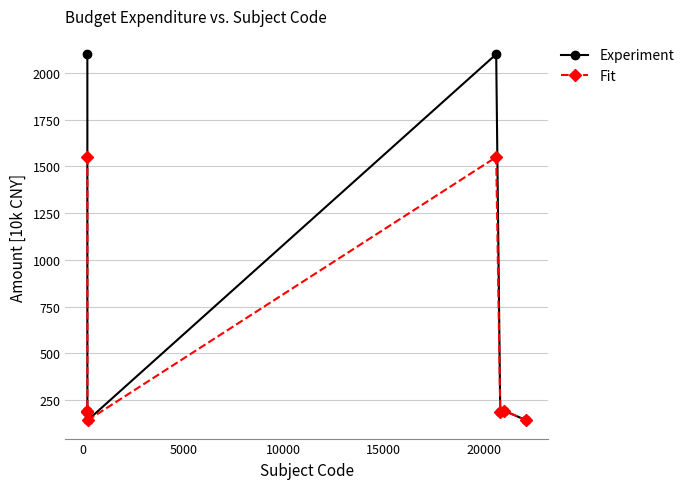

List the series in order of their overall mean, lowest first.

Fit, Experiment